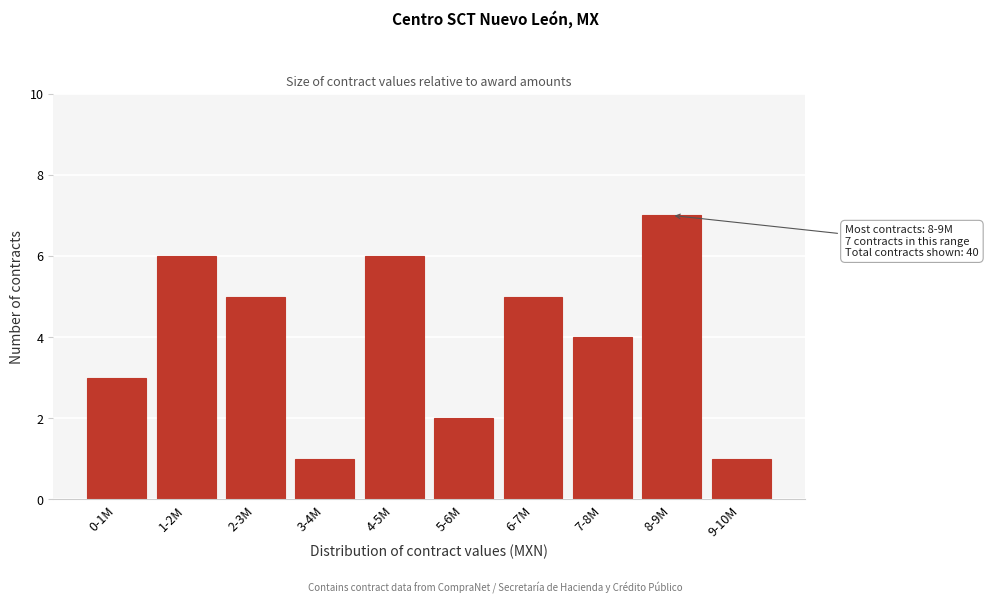

Reading left to right, what are all the values shown in this chart?

0-1M=3	1-2M=6	2-3M=5	3-4M=1	4-5M=6	5-6M=2	6-7M=5	7-8M=4	8-9M=7	9-10M=1